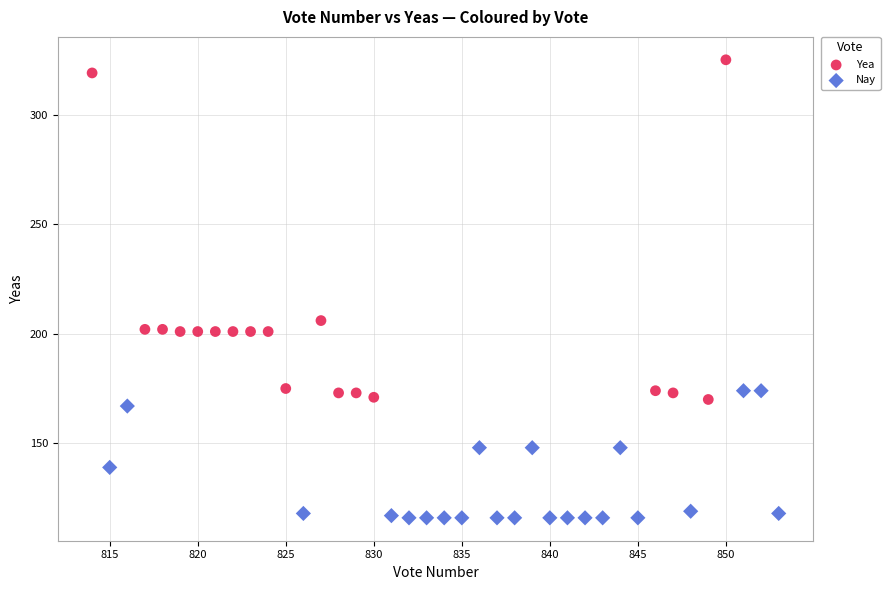

Which series has the largest Y range (max minus min)?

Yea